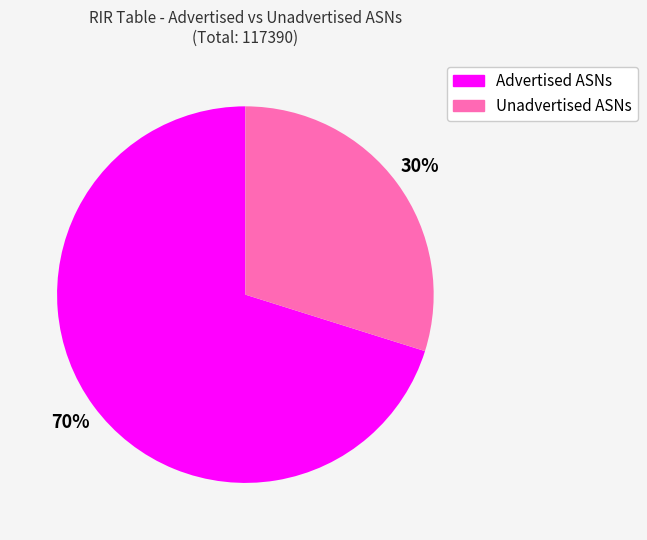

What is the largest slice in the pie chart?

Advertised ASNs